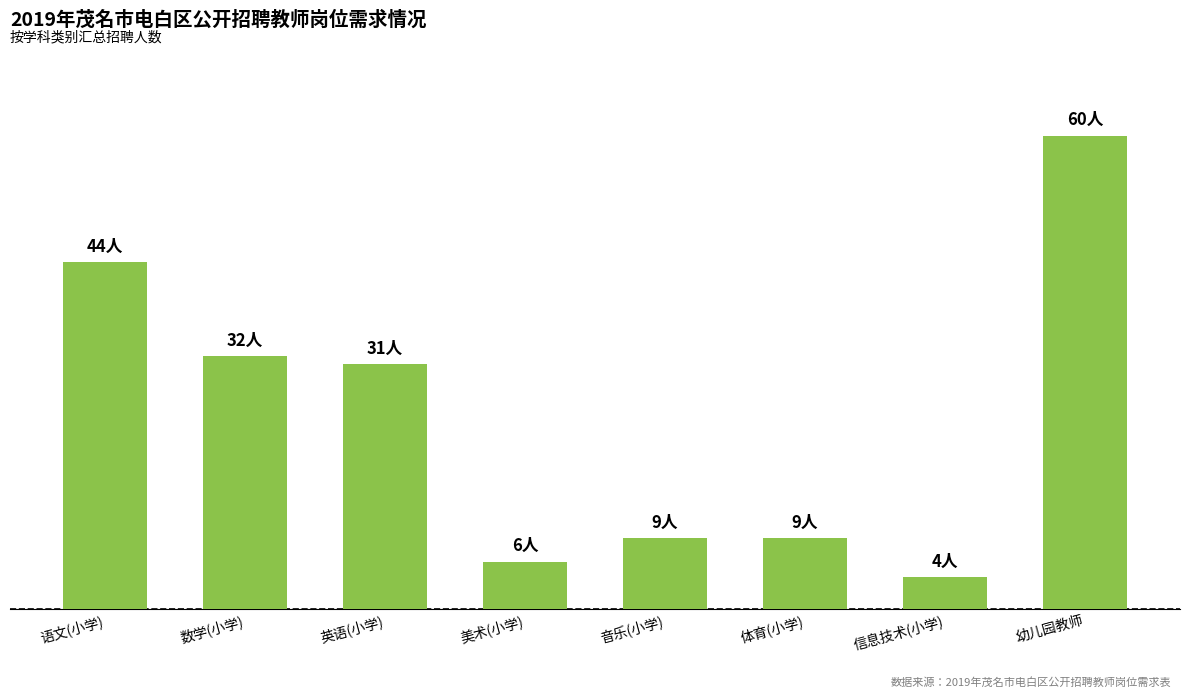

Does the chart contain any negative values?

No